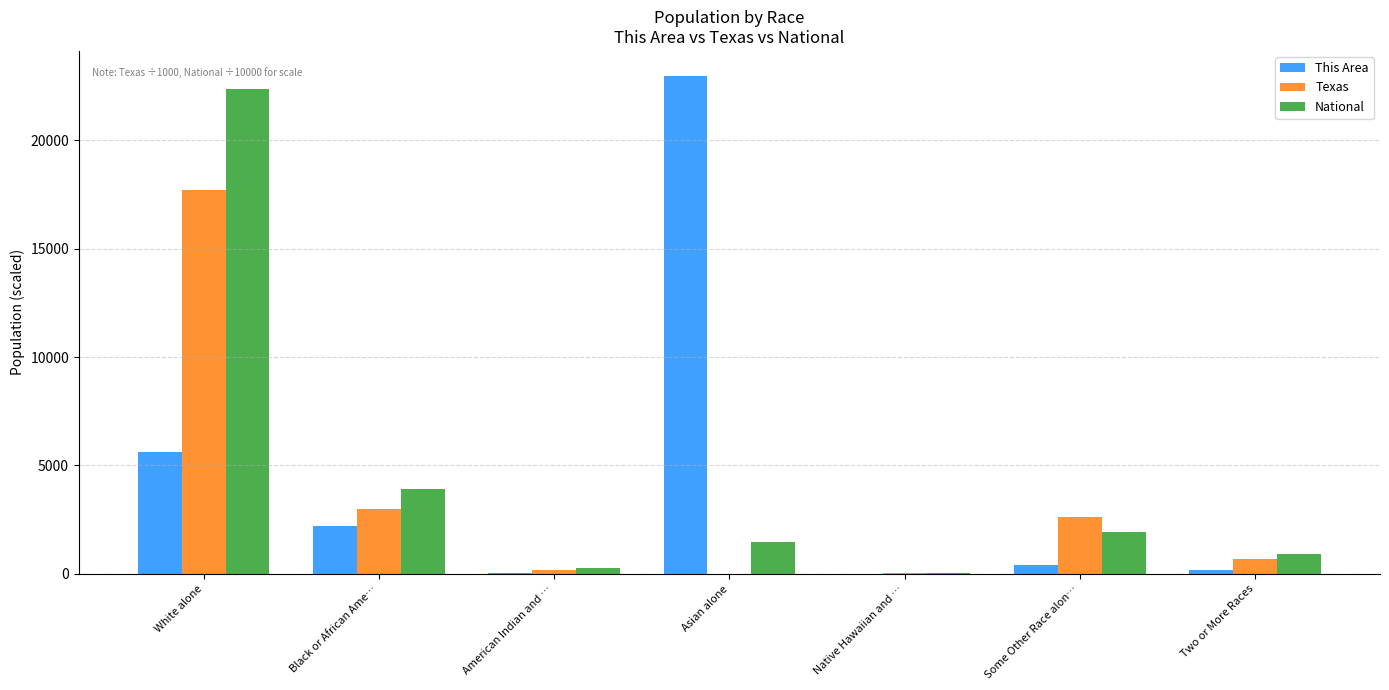

At which category is the sum across all series the highest?

White alone